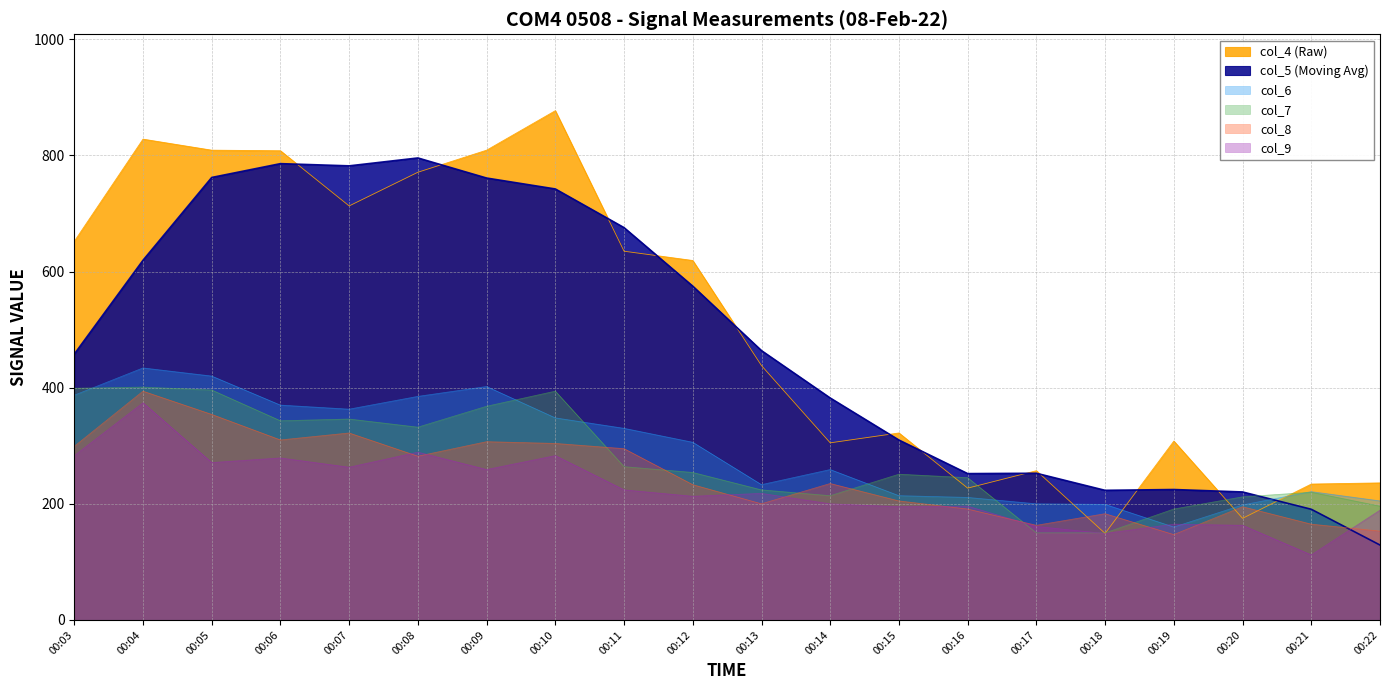

What is the sum of the col_8 values at 00:07 and 00:10?

626.0